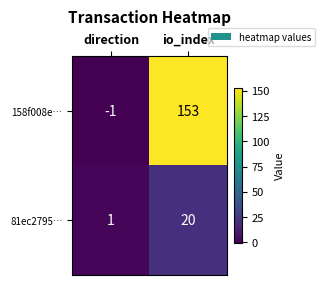

What is the difference between the highest and lowest values at io_index?

133